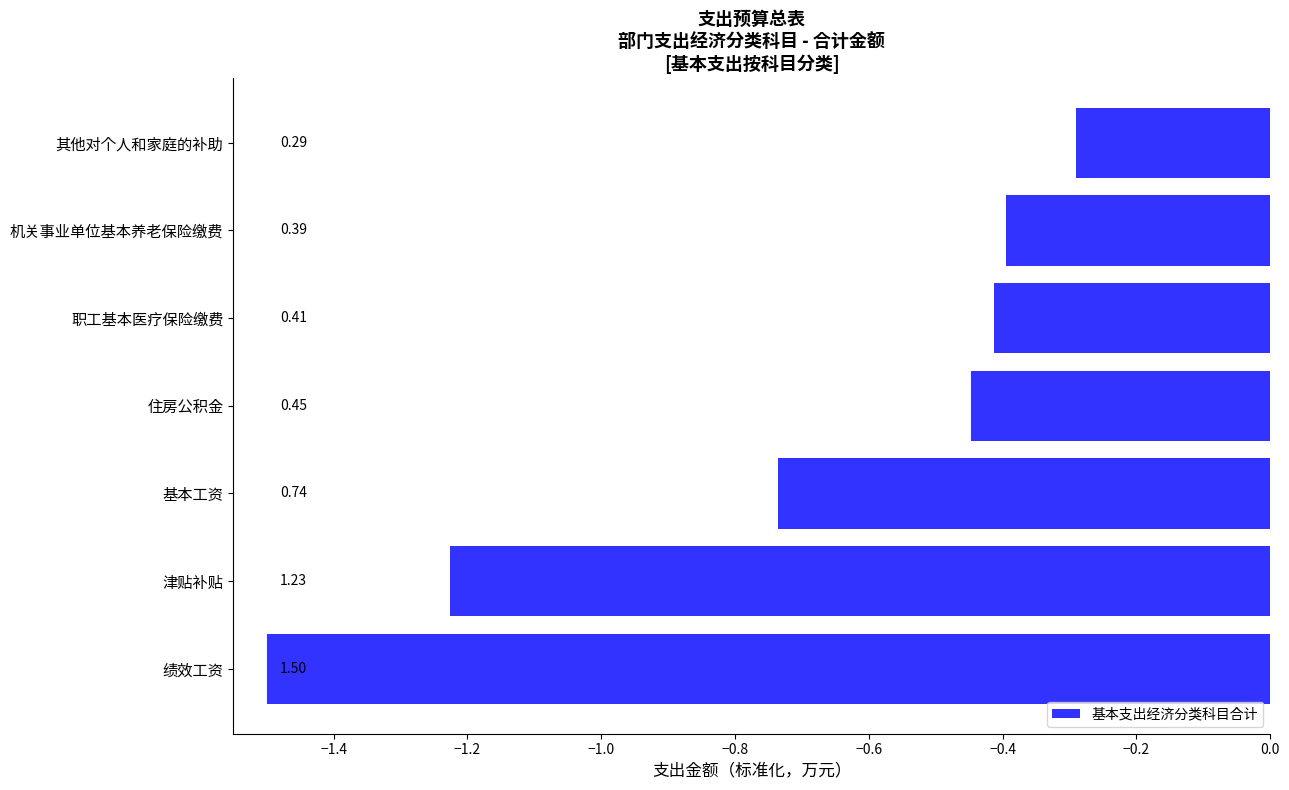

What is the difference between the second highest and minimum values?

1.1